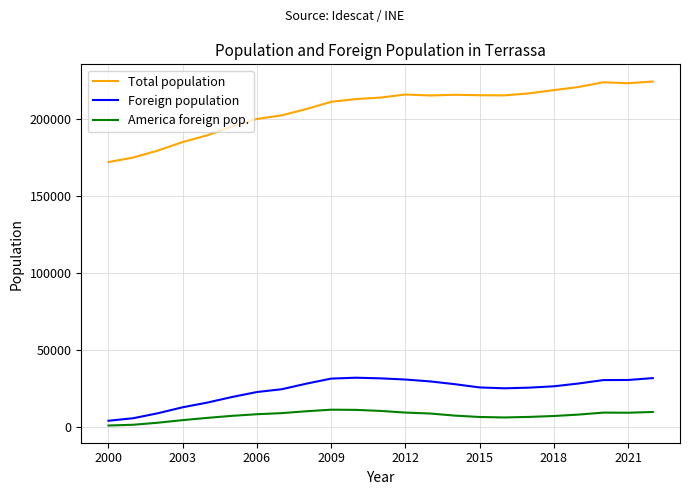

List the series in order of their peak value, highest first.

Total population, Foreign population, America foreign pop.